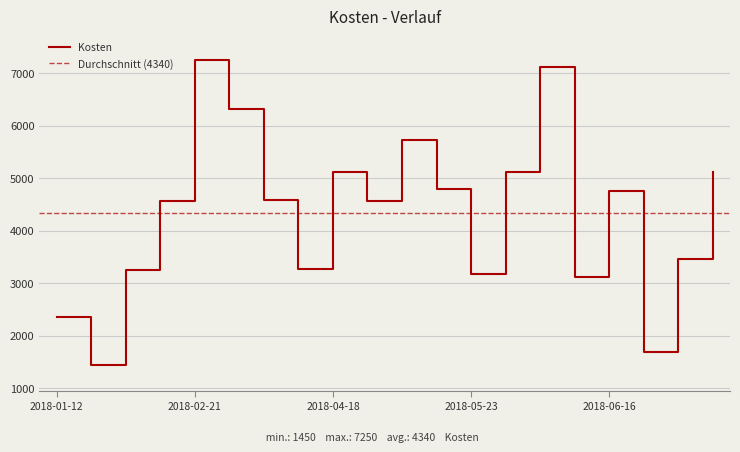

Reading left to right, extract all data points from this chart.

2018-01-12=2350	2018-01-18=1450	2018-02-02=3260	2018-02-12=4560	2018-02-21=7250	2018-03-02=6320	2018-03-05=4590	2018-03-15=3270	2018-04-18=5120	2018-04-30=4570	2018-05-03=5730	2018-05-16=4790	2018-05-23=3170	2018-05-24=5110	2018-06-01=7120	2018-06-13=3120	2018-06-16=4760	2018-06-19=1690	2018-06-22=3460	2018-06-28=5120